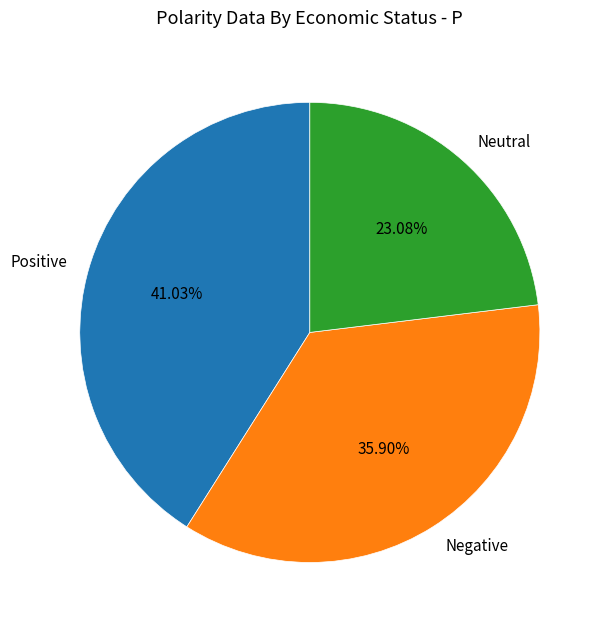

To the nearest percent, what is the average slice percentage?

33%